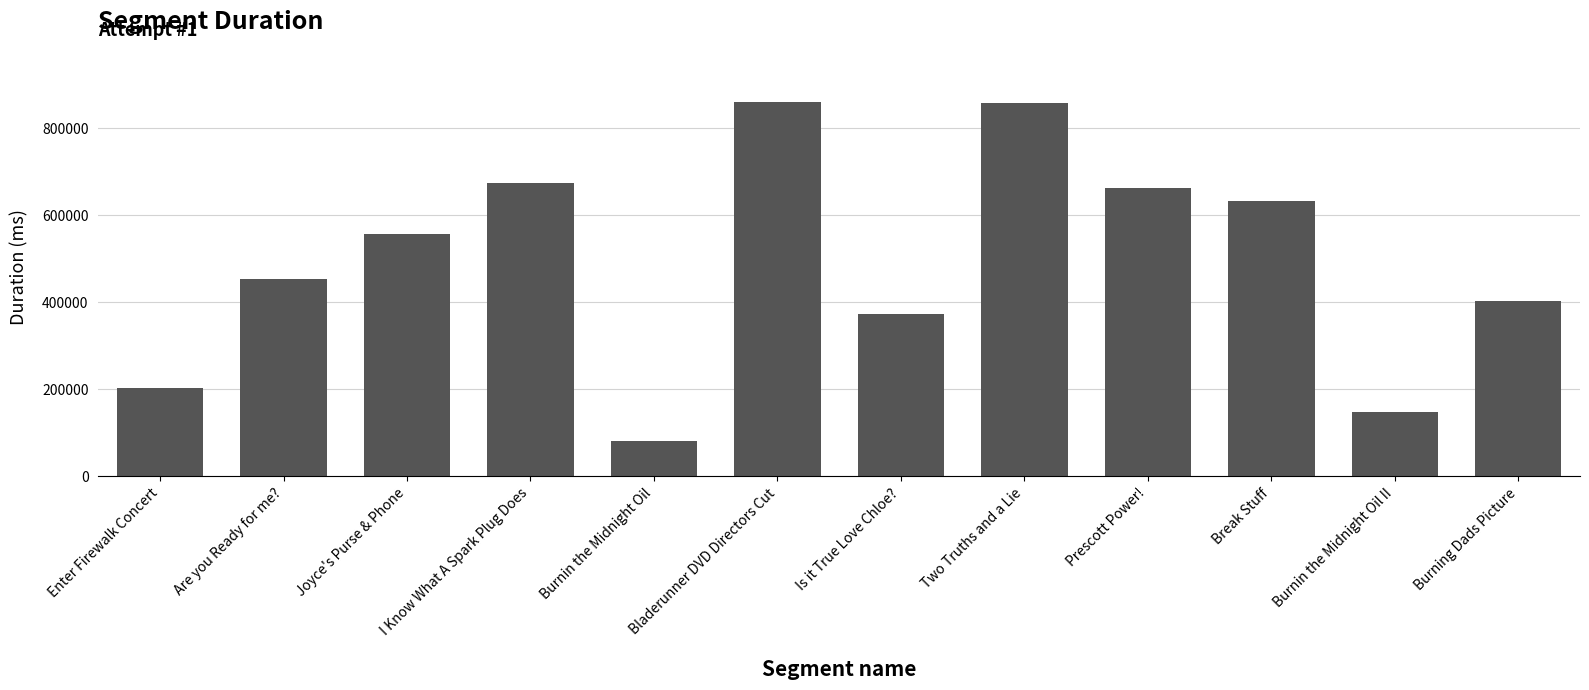

What is the value of the 4th bar from the left?

674774